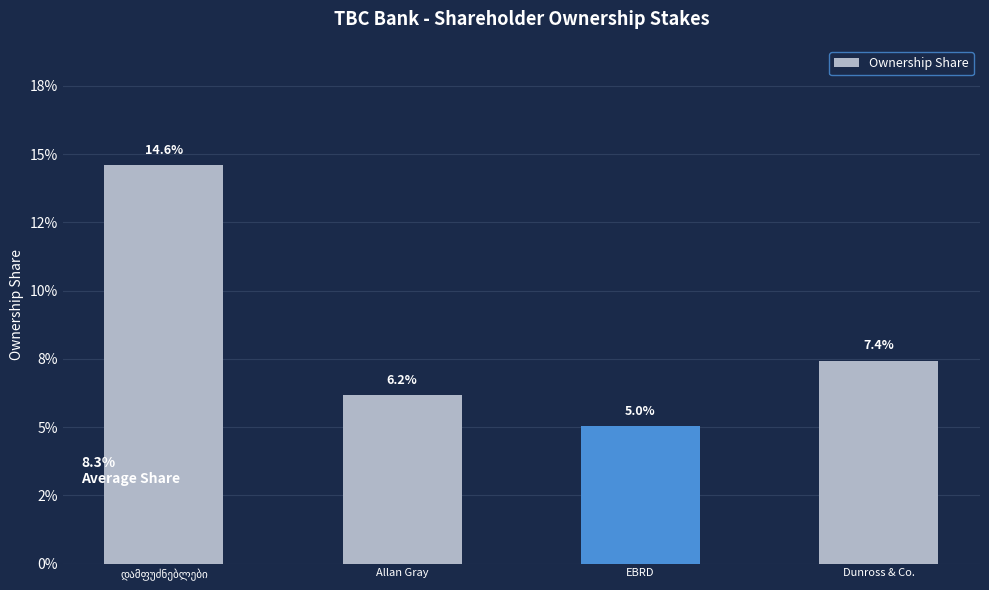

Does the chart contain any negative values?

No